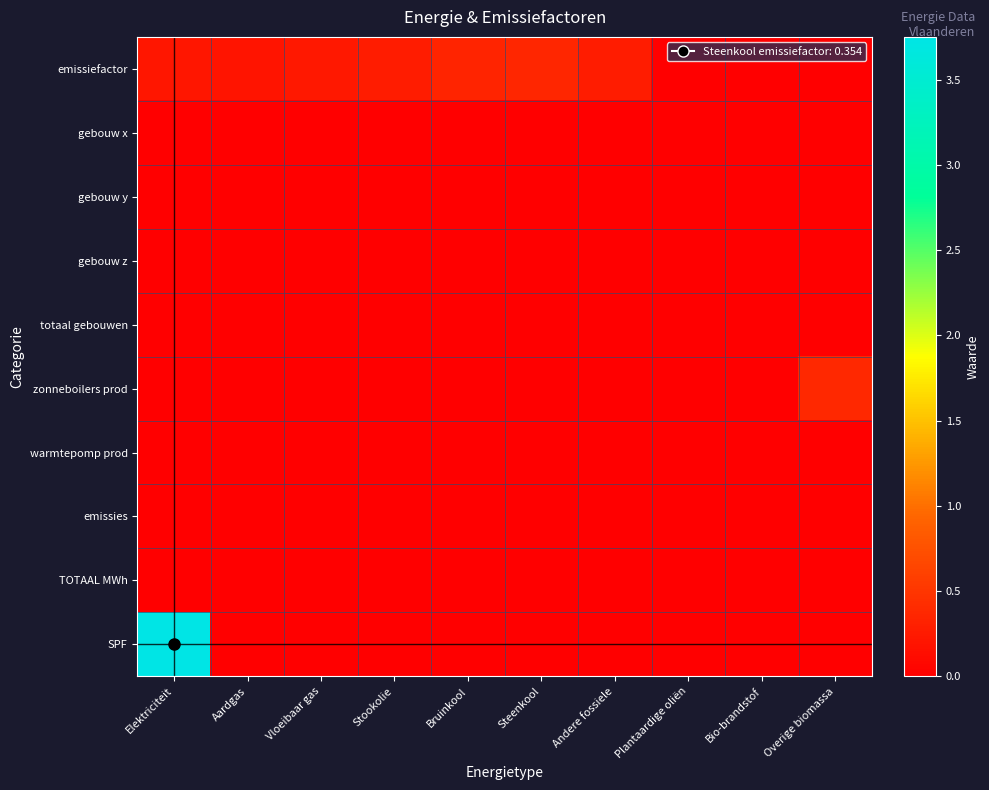

Reading right to left, what are all the values shown in this chart?

emissiefactor: Overige biomassa=0.0	Bio-brandstof=0.0	Plantaardige oliën=0.0	Andere fossiele=0.3	Steenkool=0.4	Bruinkool=0.4	Stookolie=0.3	Vloeibaar gas=0.2	Aardgas=0.2	Elektriciteit=0.2
gebouw x: Overige biomassa=0.0	Bio-brandstof=0.0	Plantaardige oliën=0.0	Andere fossiele=0.0	Steenkool=0.0	Bruinkool=0.0	Stookolie=0.0	Vloeibaar gas=0.0	Aardgas=0.0	Elektriciteit=0.0
gebouw y: Overige biomassa=0.0	Bio-brandstof=0.0	Plantaardige oliën=0.0	Andere fossiele=0.0	Steenkool=0.0	Bruinkool=0.0	Stookolie=0.0	Vloeibaar gas=0.0	Aardgas=0.0	Elektriciteit=0.0
gebouw z: Overige biomassa=0.0	Bio-brandstof=0.0	Plantaardige oliën=0.0	Andere fossiele=0.0	Steenkool=0.0	Bruinkool=0.0	Stookolie=0.0	Vloeibaar gas=0.0	Aardgas=0.0	Elektriciteit=0.0
totaal gebouwen: Overige biomassa=0.0	Bio-brandstof=0.0	Plantaardige oliën=0.0	Andere fossiele=0.0	Steenkool=0.0	Bruinkool=0.0	Stookolie=0.0	Vloeibaar gas=0.0	Aardgas=0.0	Elektriciteit=0.0
zonneboilers prod: Overige biomassa=0.4	Bio-brandstof=0.0	Plantaardige oliën=0.0	Andere fossiele=0.0	Steenkool=0.0	Bruinkool=0.0	Stookolie=0.0	Vloeibaar gas=0.0	Aardgas=0.0	Elektriciteit=0.0
warmtepomp prod: Overige biomassa=0.0	Bio-brandstof=0.0	Plantaardige oliën=0.0	Andere fossiele=0.0	Steenkool=0.0	Bruinkool=0.0	Stookolie=0.0	Vloeibaar gas=0.0	Aardgas=0.0	Elektriciteit=0.0
emissies: Overige biomassa=0.0	Bio-brandstof=0.0	Plantaardige oliën=0.0	Andere fossiele=0.0	Steenkool=0.0	Bruinkool=0.0	Stookolie=0.0	Vloeibaar gas=0.0	Aardgas=0.0	Elektriciteit=0.0
TOTAAL MWh: Overige biomassa=0.0	Bio-brandstof=0.0	Plantaardige oliën=0.0	Andere fossiele=0.0	Steenkool=0.0	Bruinkool=0.0	Stookolie=0.0	Vloeibaar gas=0.0	Aardgas=0.0	Elektriciteit=0.0
SPF: Overige biomassa=0.0	Bio-brandstof=0.0	Plantaardige oliën=0.0	Andere fossiele=0.0	Steenkool=0.0	Bruinkool=0.0	Stookolie=0.0	Vloeibaar gas=0.0	Aardgas=0.0	Elektriciteit=3.8